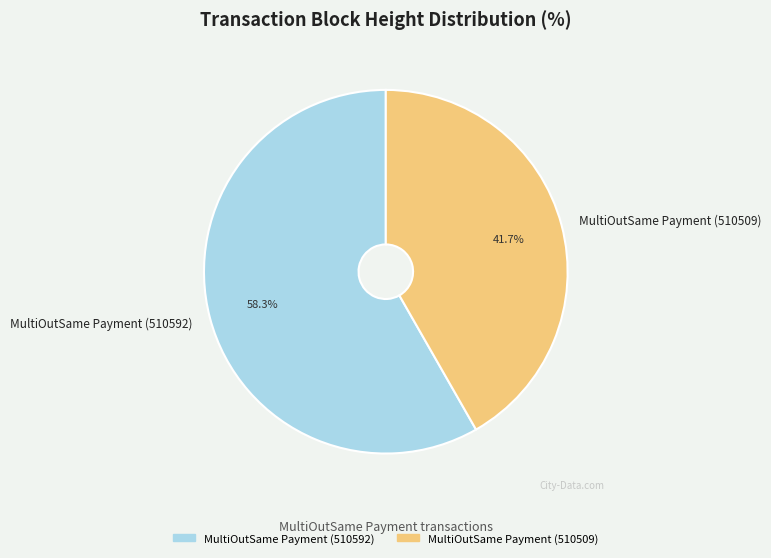

Which category has the smallest portion of the pie?

MultiOutSame Payment (510509)